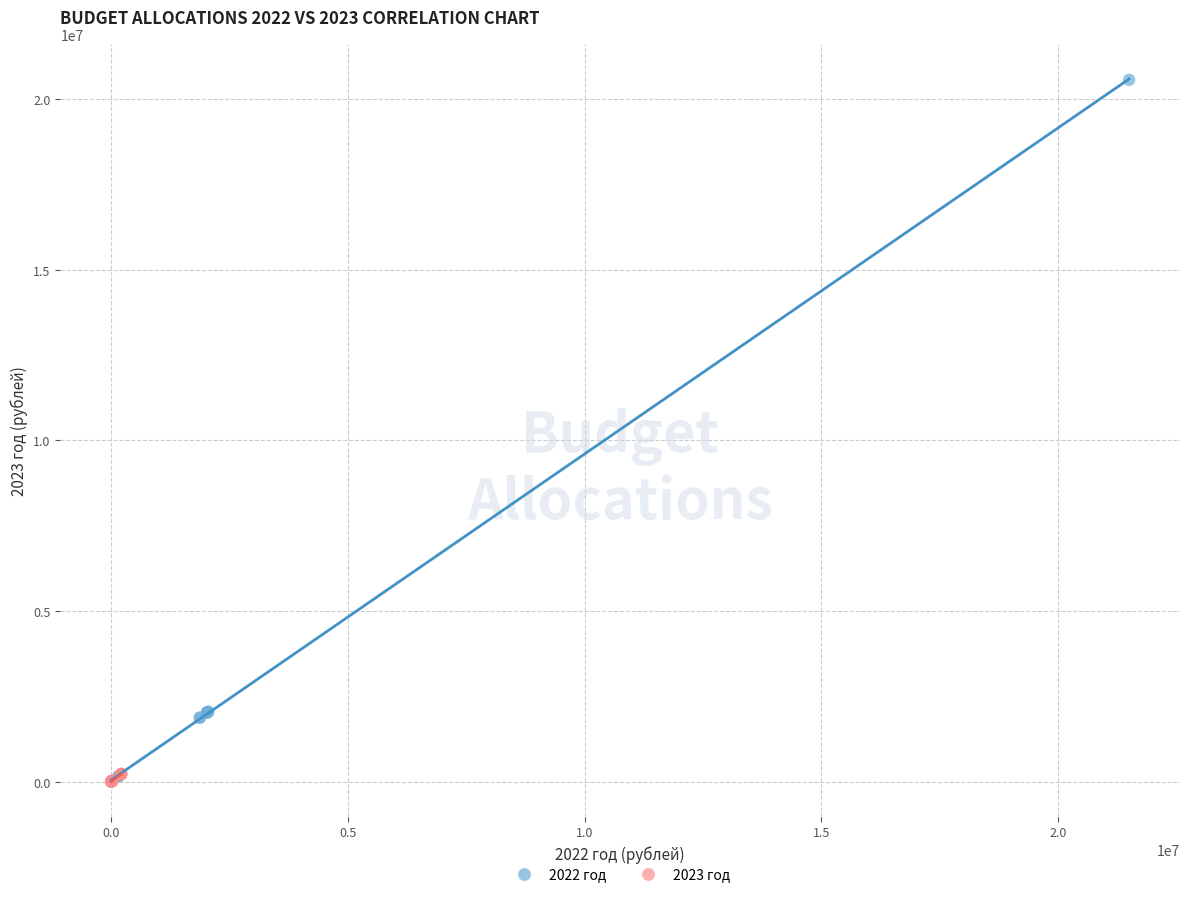

Which series contains the highest Y value?

2022 год